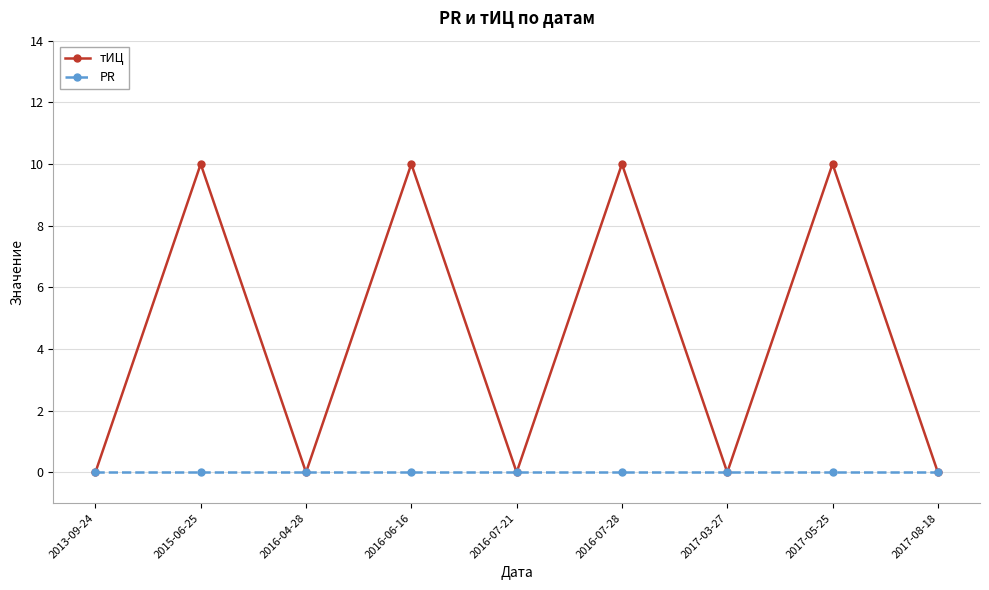

Does the chart display data point markers on the line(s)?

Yes